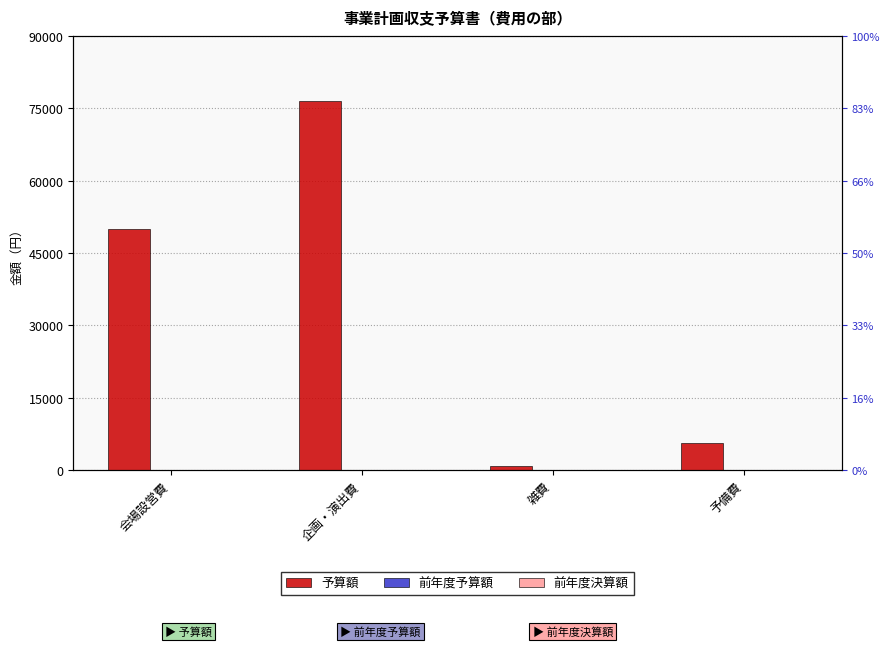

Which series has the largest range (max minus min)?

予算額